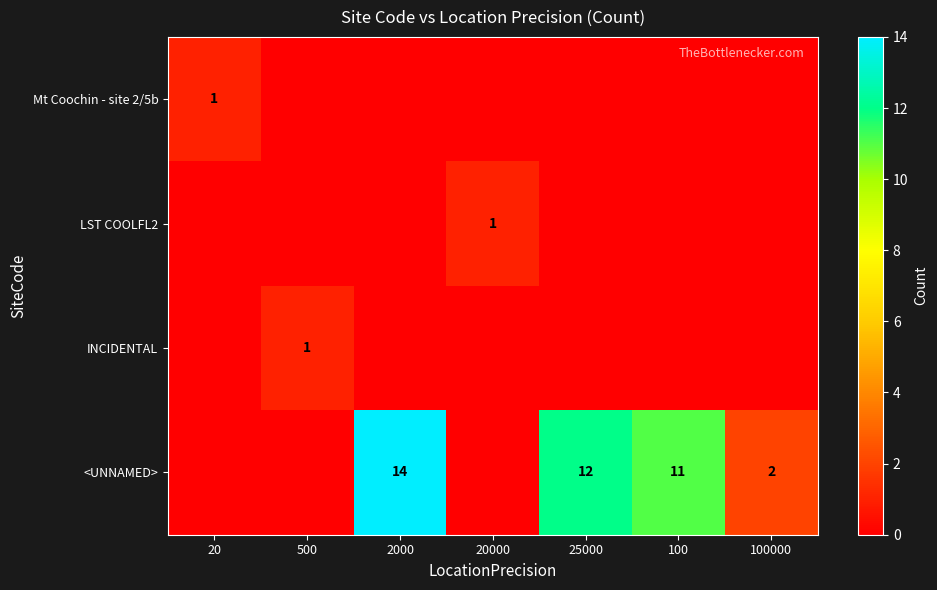

Is it true that Mt Coochin - site 2/5b equals 1 at 20?

True